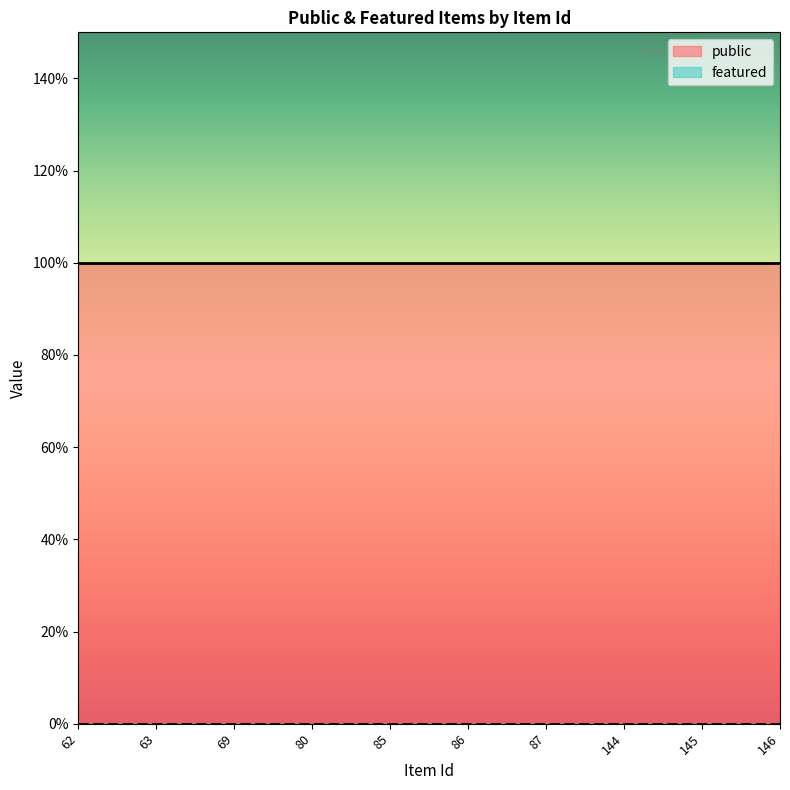

The public series shows 1 at 62. True or false?

True